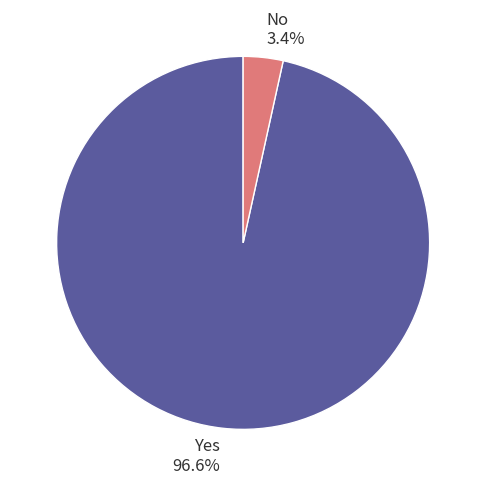

To the nearest percent, what is the combined percentage of No and Yes?

100%